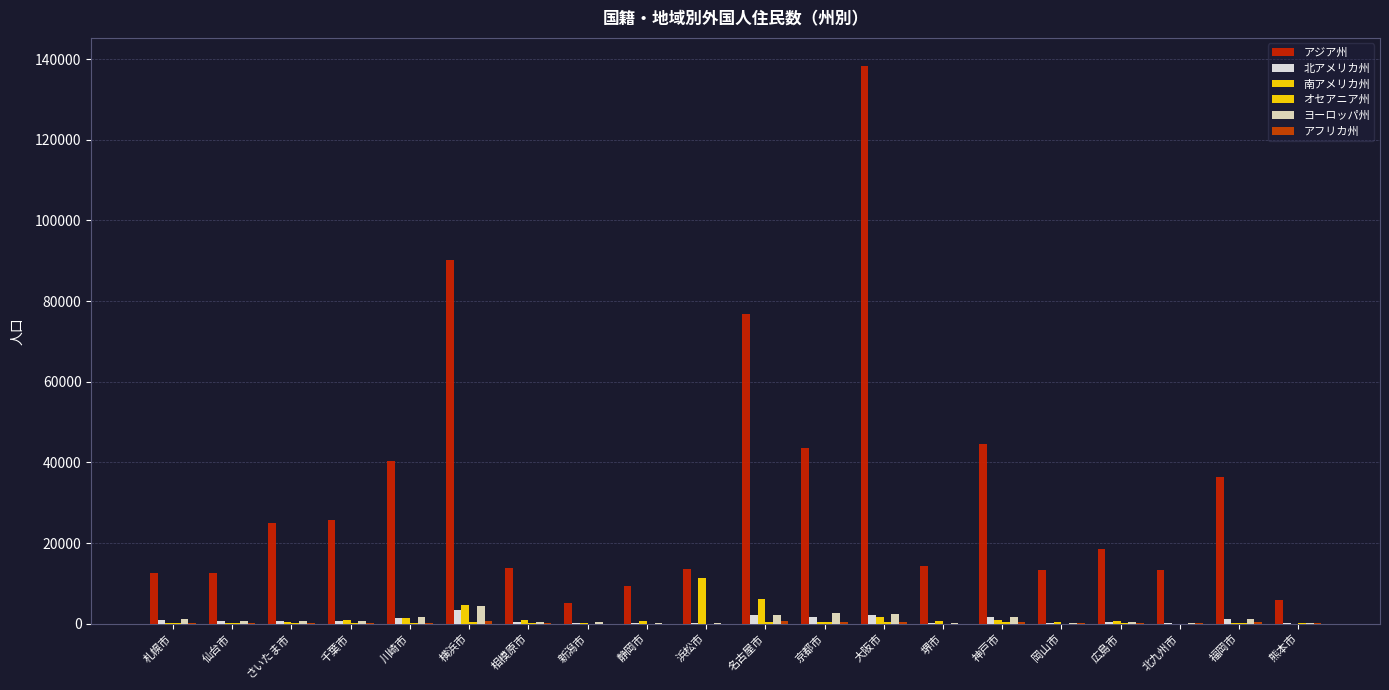

How many groups of bars are there?

20